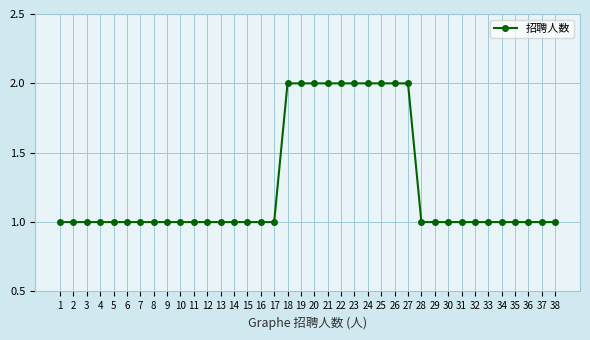

What is the value of the 4th point from the left?

1